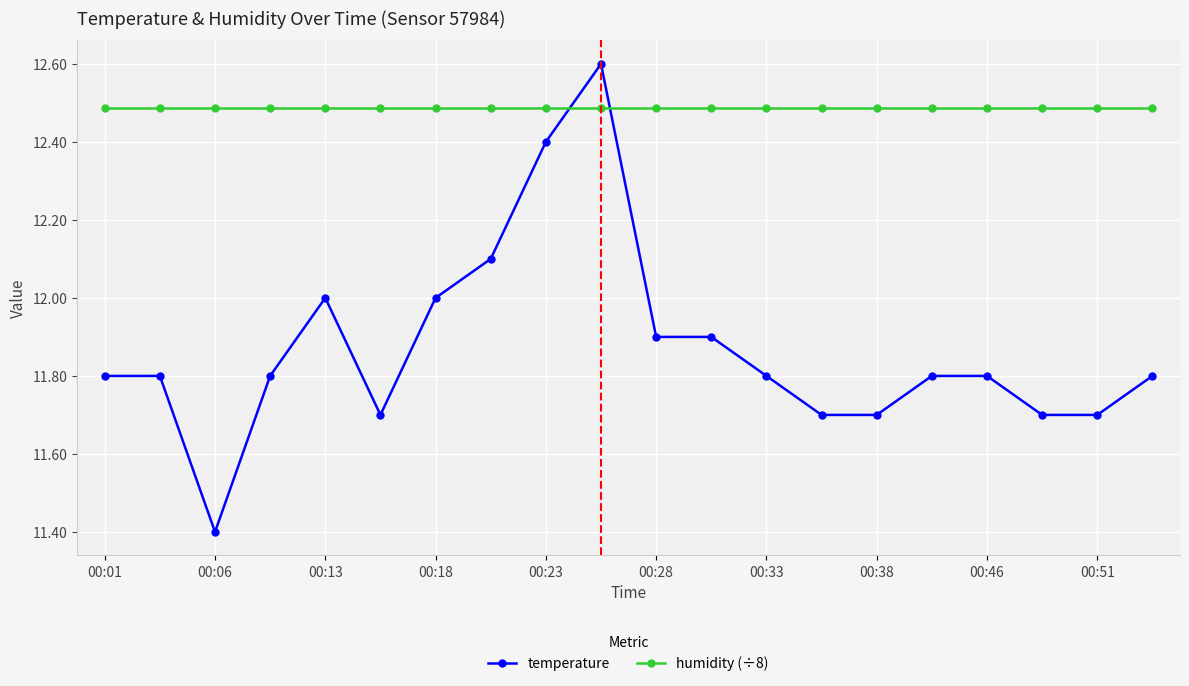

Which series has the widest spread of values?

temperature